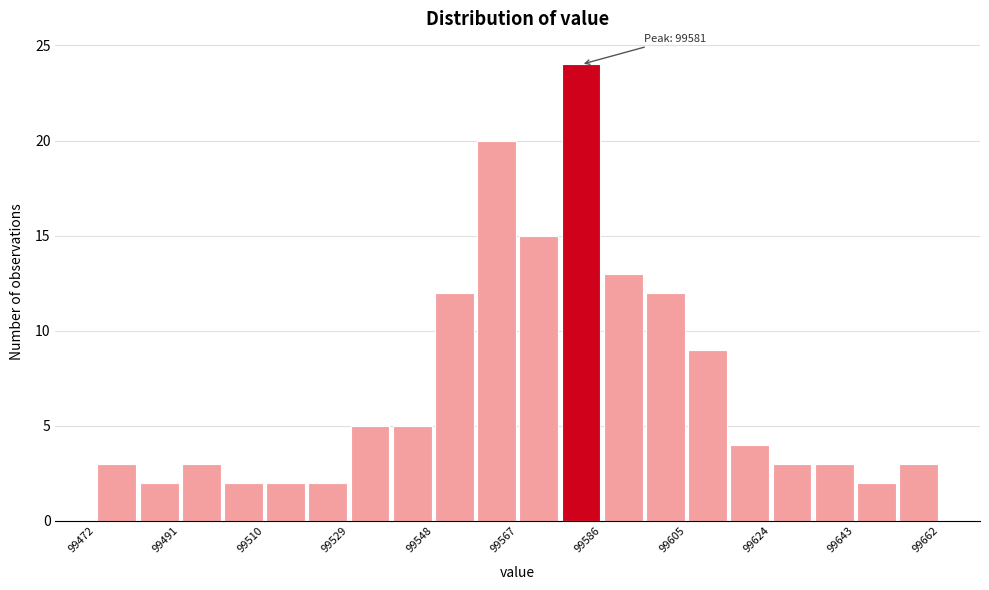

Over which range of the x-axis is the bar tallest?

99576.5 to 99586.0